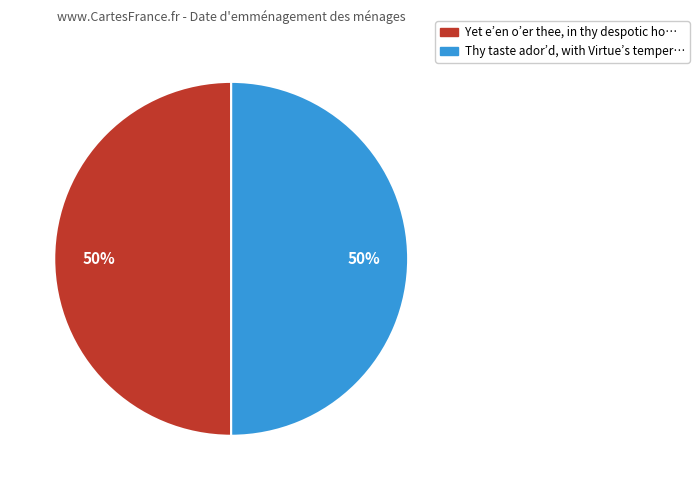

True or false: Thy taste ador’d, with Virtue’s temper… accounts for 50% of the total.

True